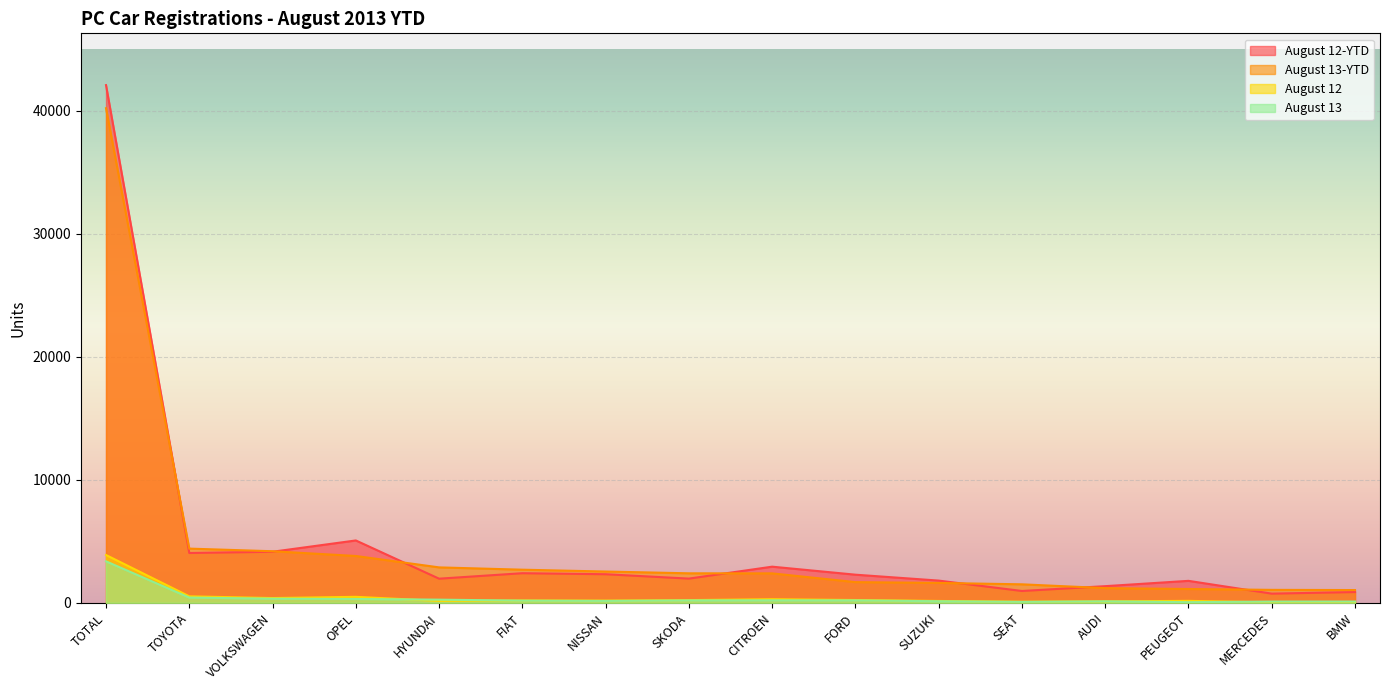

What is the value of the August 13 point at the 15th from the left?

103